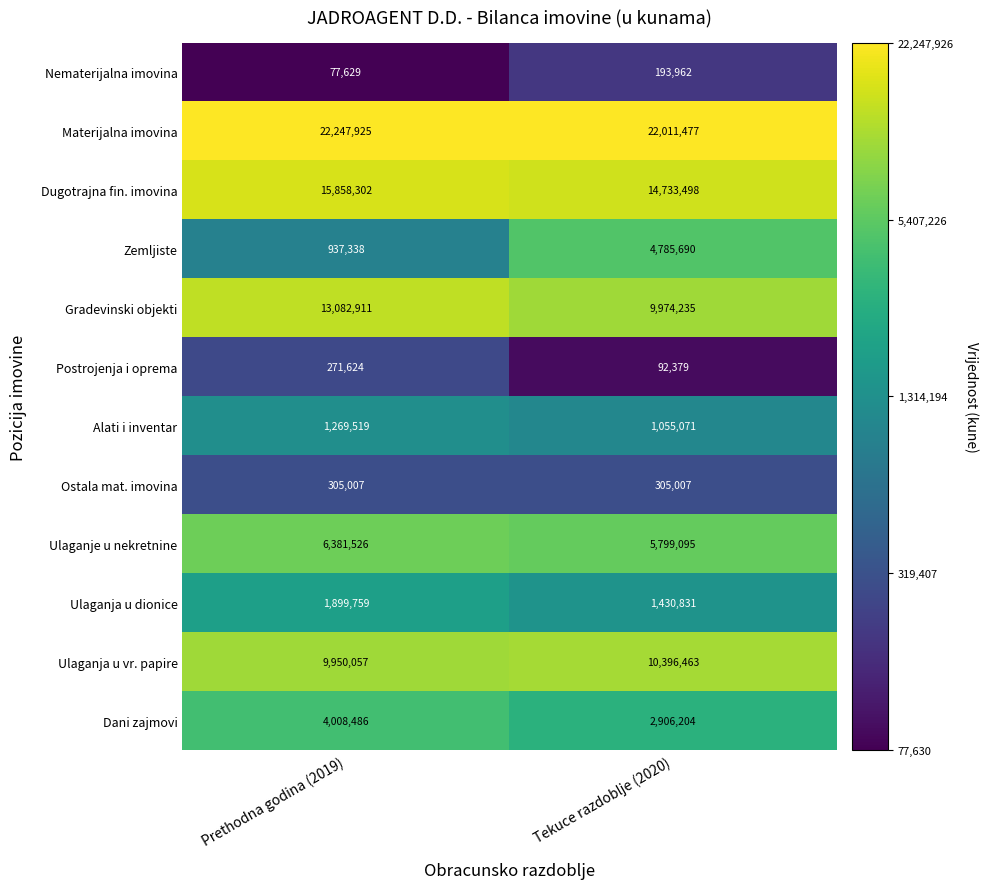

Between Prethodna godina (2019) and Tekuce razdoblje (2020), which series saw the biggest shift?

Zemljiste